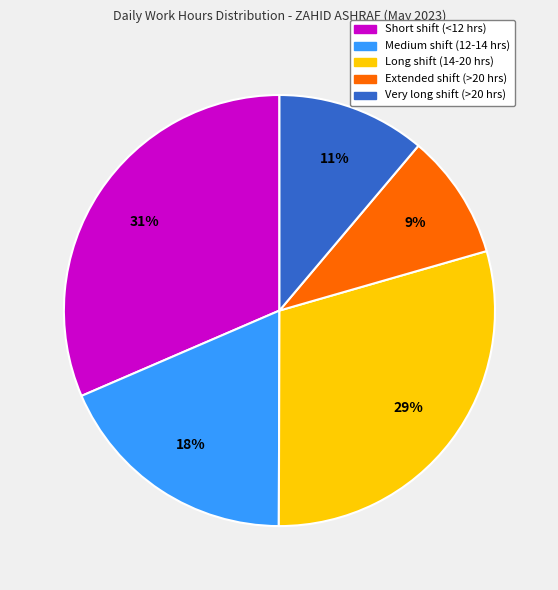

Is there any slice that represents more than half of the pie?

No